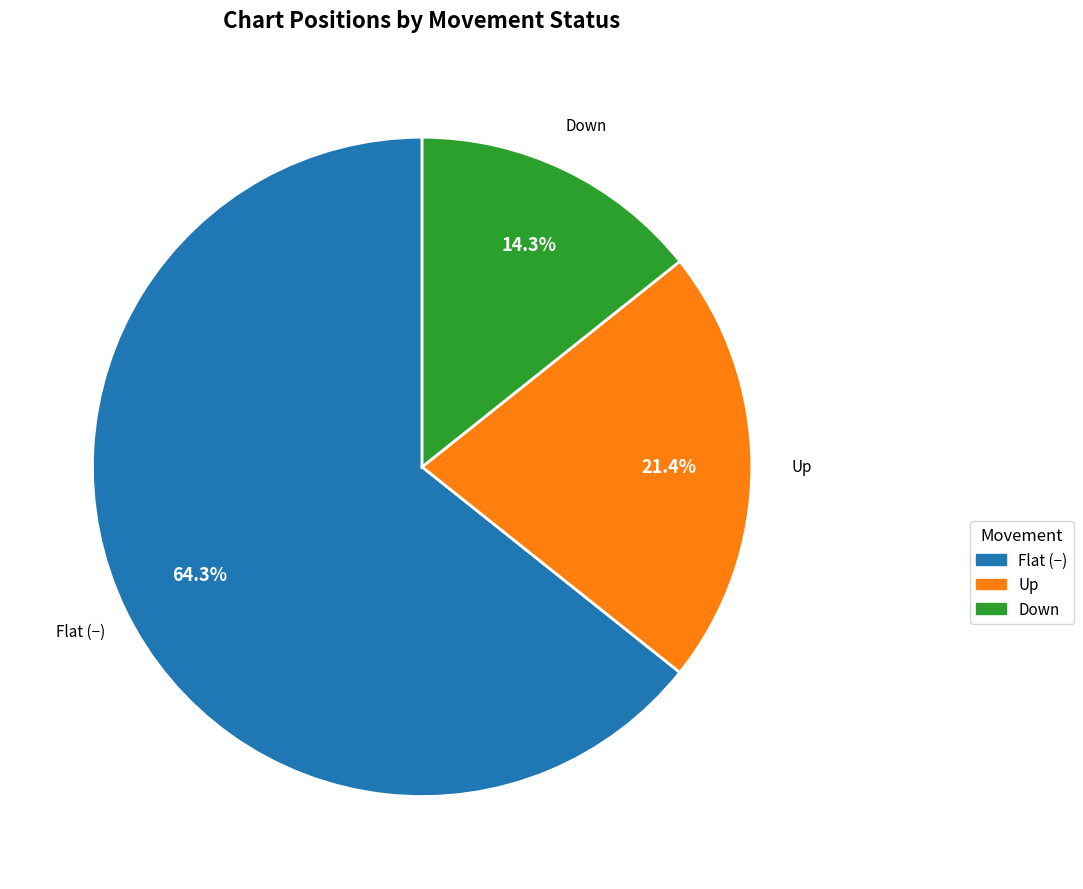

How many slices are in this pie chart?

3